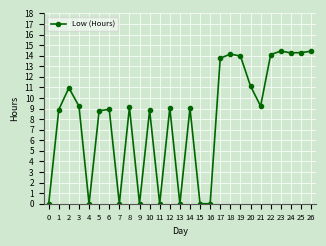

What is the greatest value displayed?

14.4